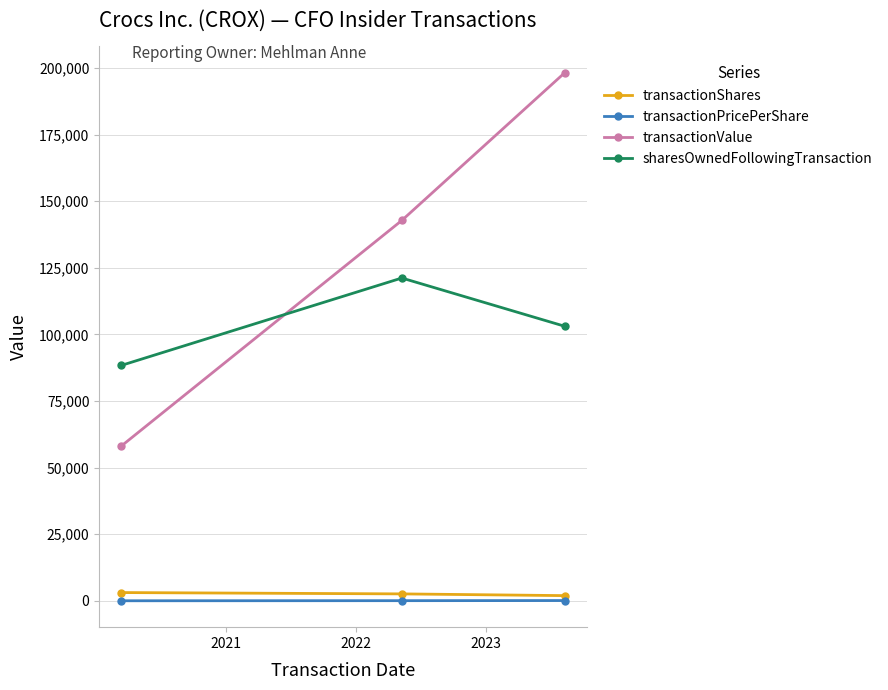

What is the difference between the maximum and minimum values in the transactionPricePerShare series?

82.9